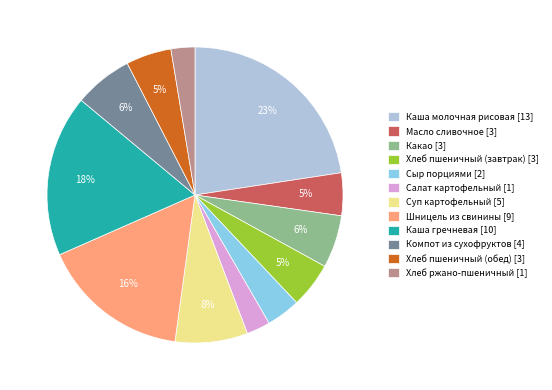

To the nearest percent, what is the difference between the largest and smallest slice percentages?

20%